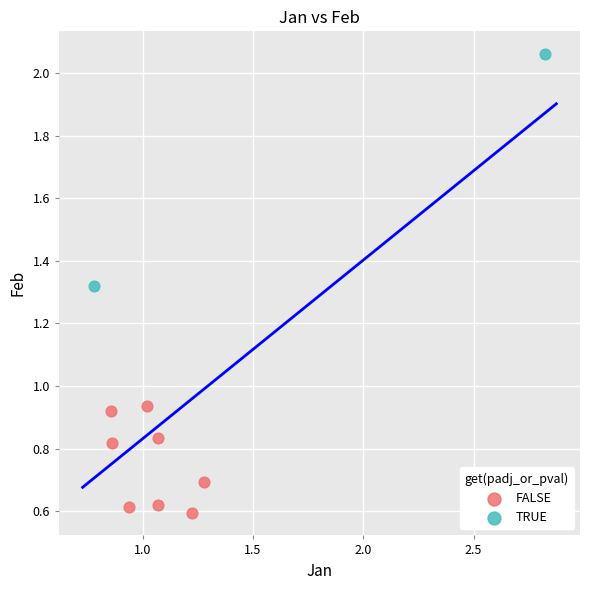

Which series contains the lowest Y value?

FALSE